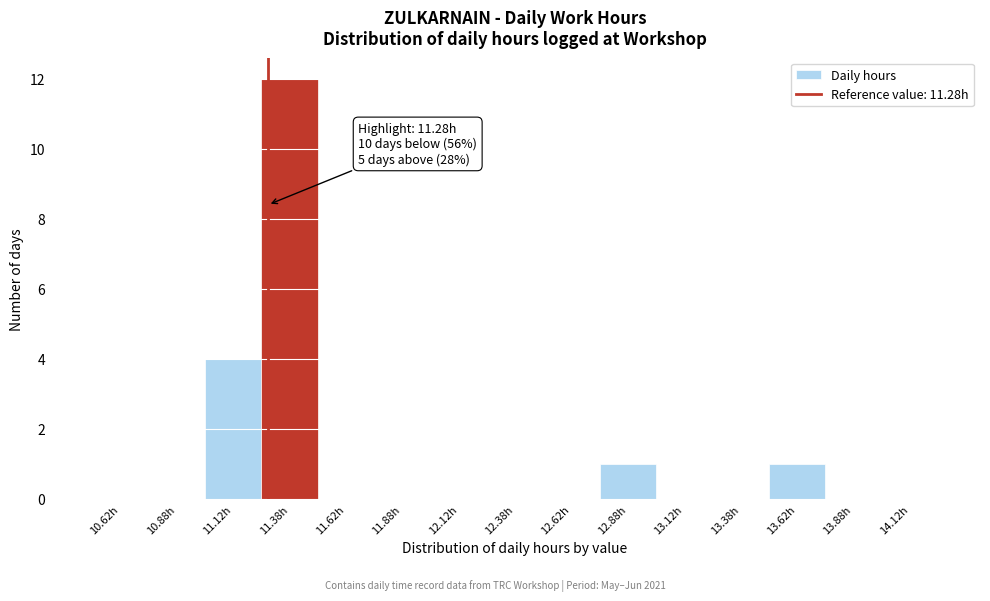

Over which range of the x-axis is the bar tallest?

11.25 to 11.50